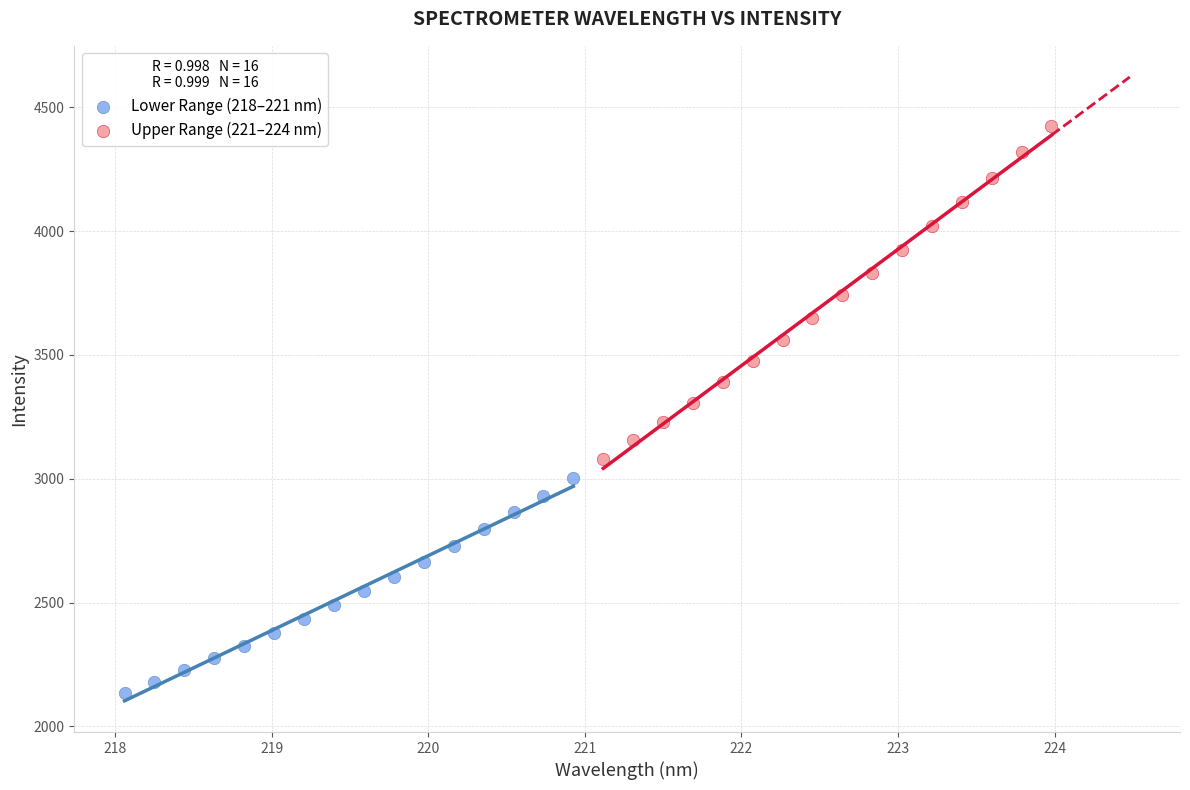

Which series reaches the maximum Y coordinate?

Upper Range (221–224 nm)